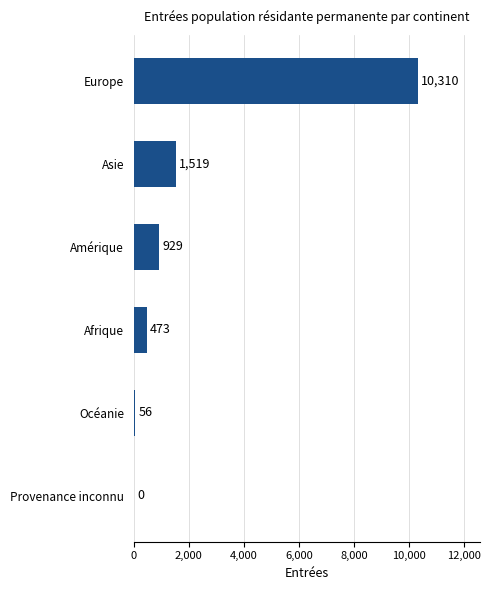

What is the ratio of the value at Afrique to the value at Amérique?

0.5